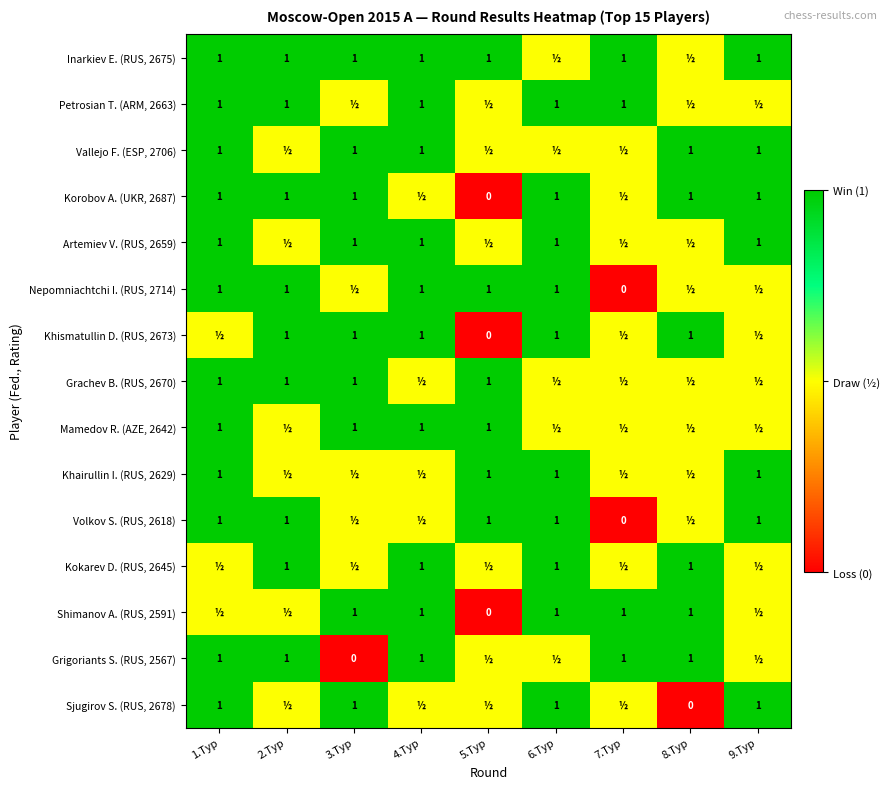

True or false: Kokarev D. (RUS, 2645) has a value of 1.0 at 4.Тур.

True